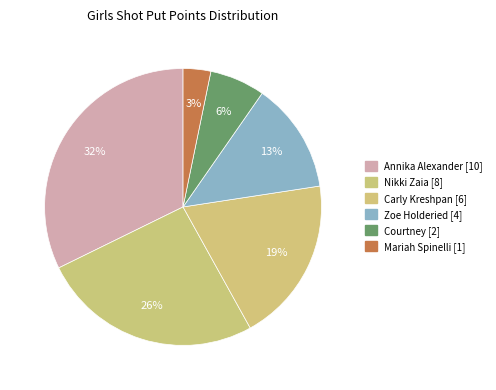

What percentage do Zoe Holderied [4] and Carly Kreshpan [6] together represent?

32.3%